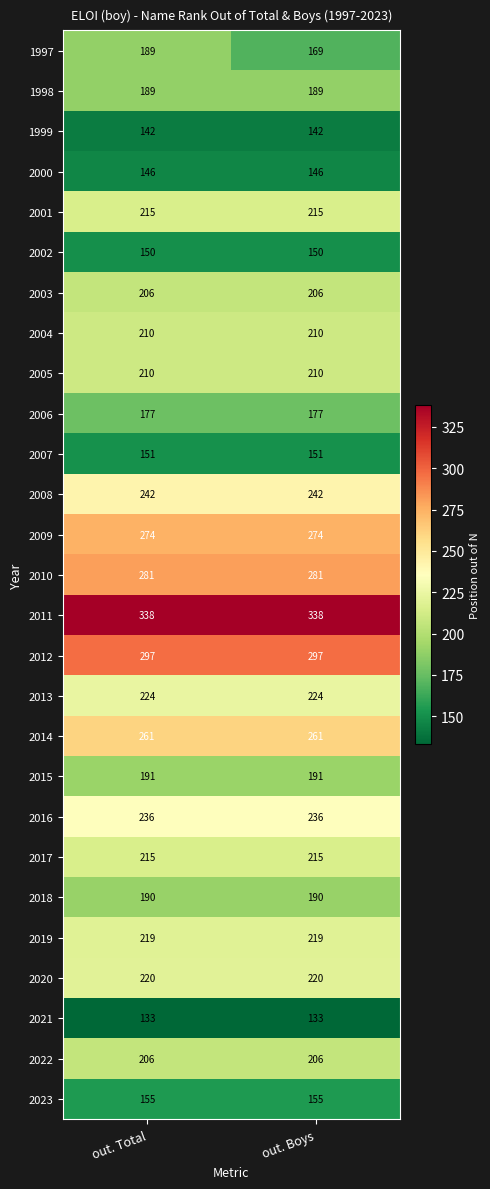

What is the smallest value displayed?

133